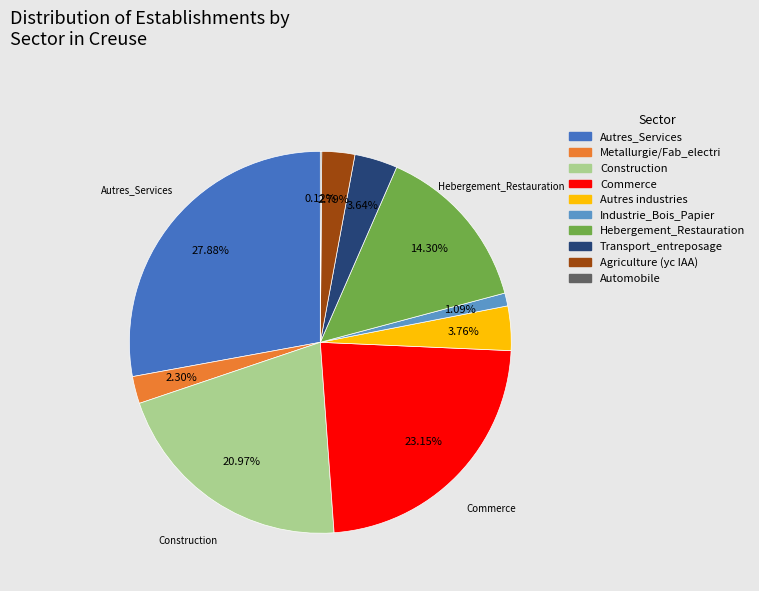

Is there any slice that represents more than half of the pie?

No